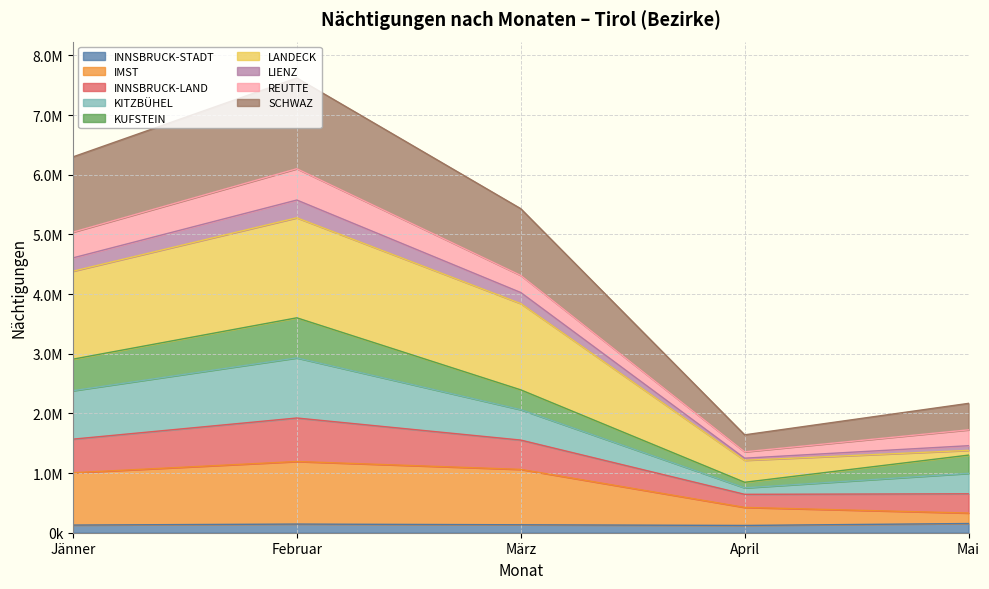

At which category is the sum across all series the highest?

Februar